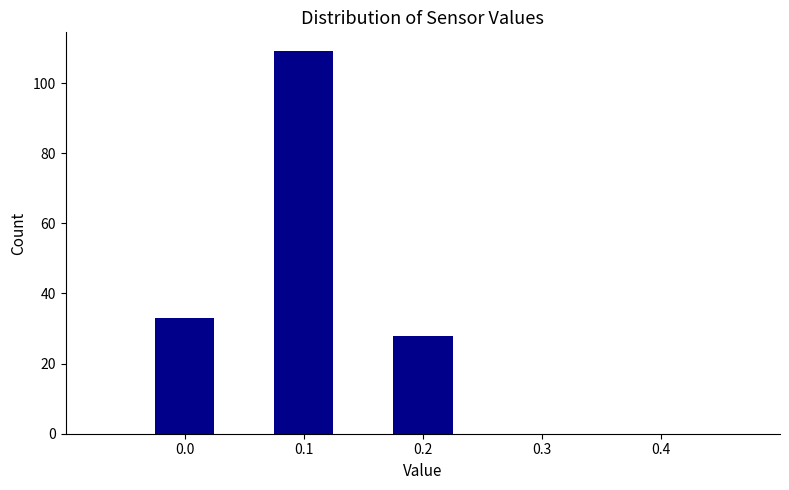

Reading right to left, what are all the values shown in this chart?

0.2=28	0.1=109	0.0=33